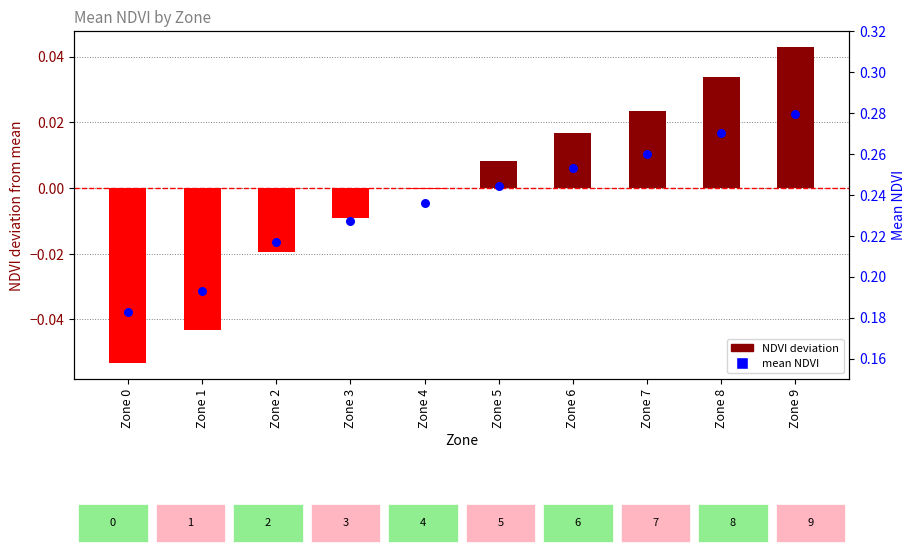

Which series has the widest spread of Y values?

NDVI deviation